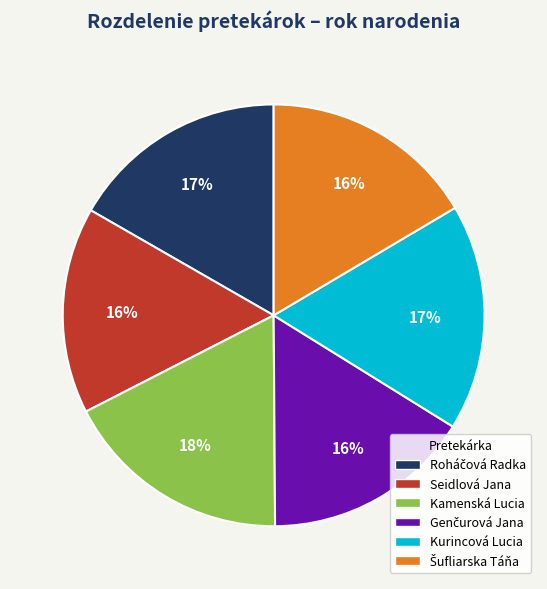

Does Kurincová Lucia represent more than half of the total?

No